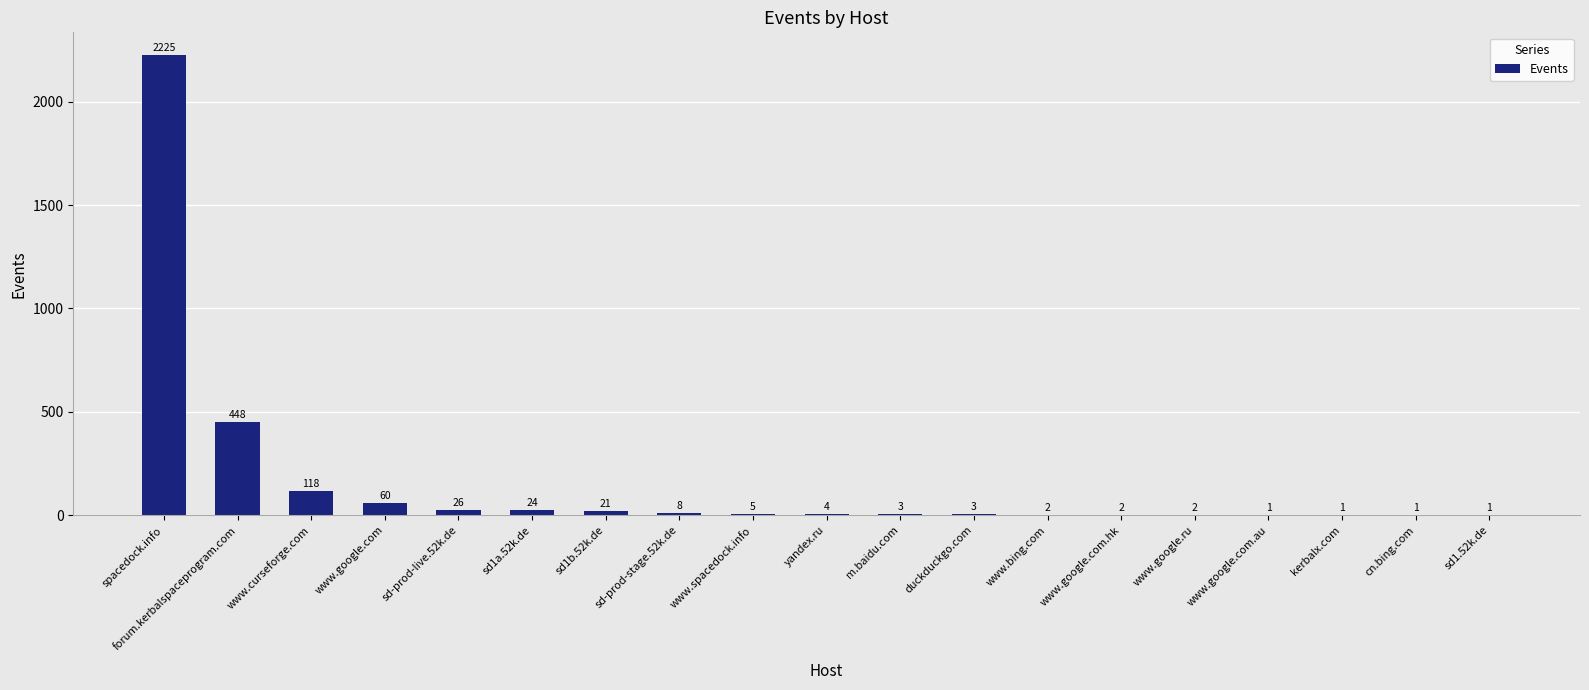

What value does the data have at sd-prod-live.52k.de?

26